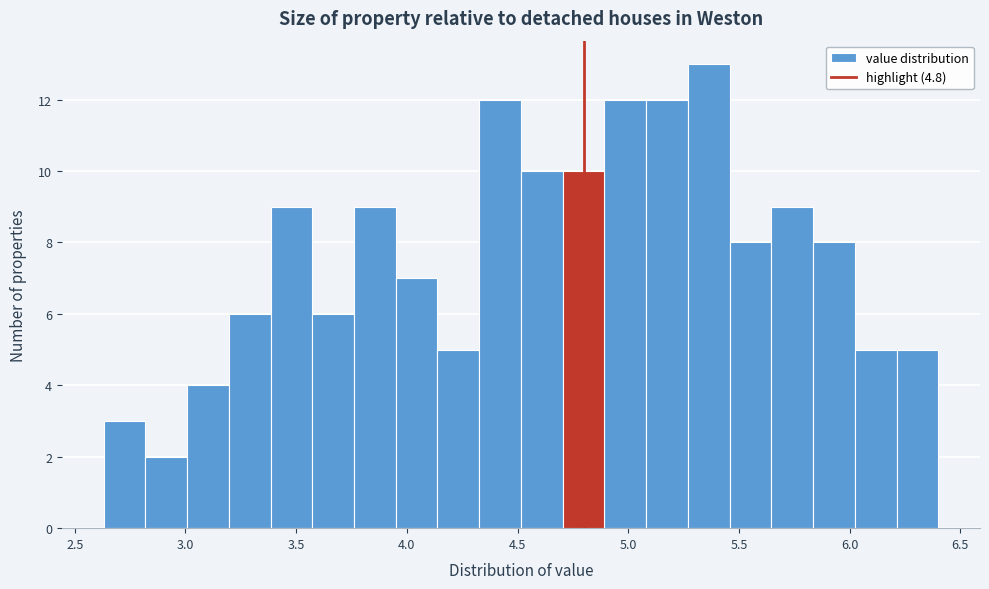

Read against the x-axis, roughly where is the centre of the tallest bar?

5.35